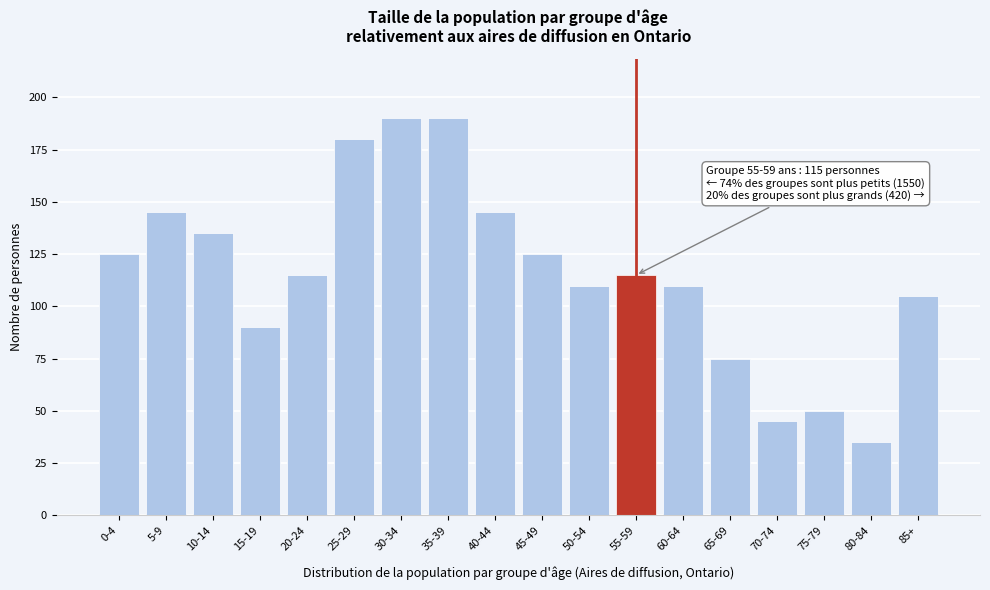

Reading left to right, list all the values displayed in this chart.

125	145	135	90	115	180	190	190	145	125	110	115	110	75	45	50	35	105